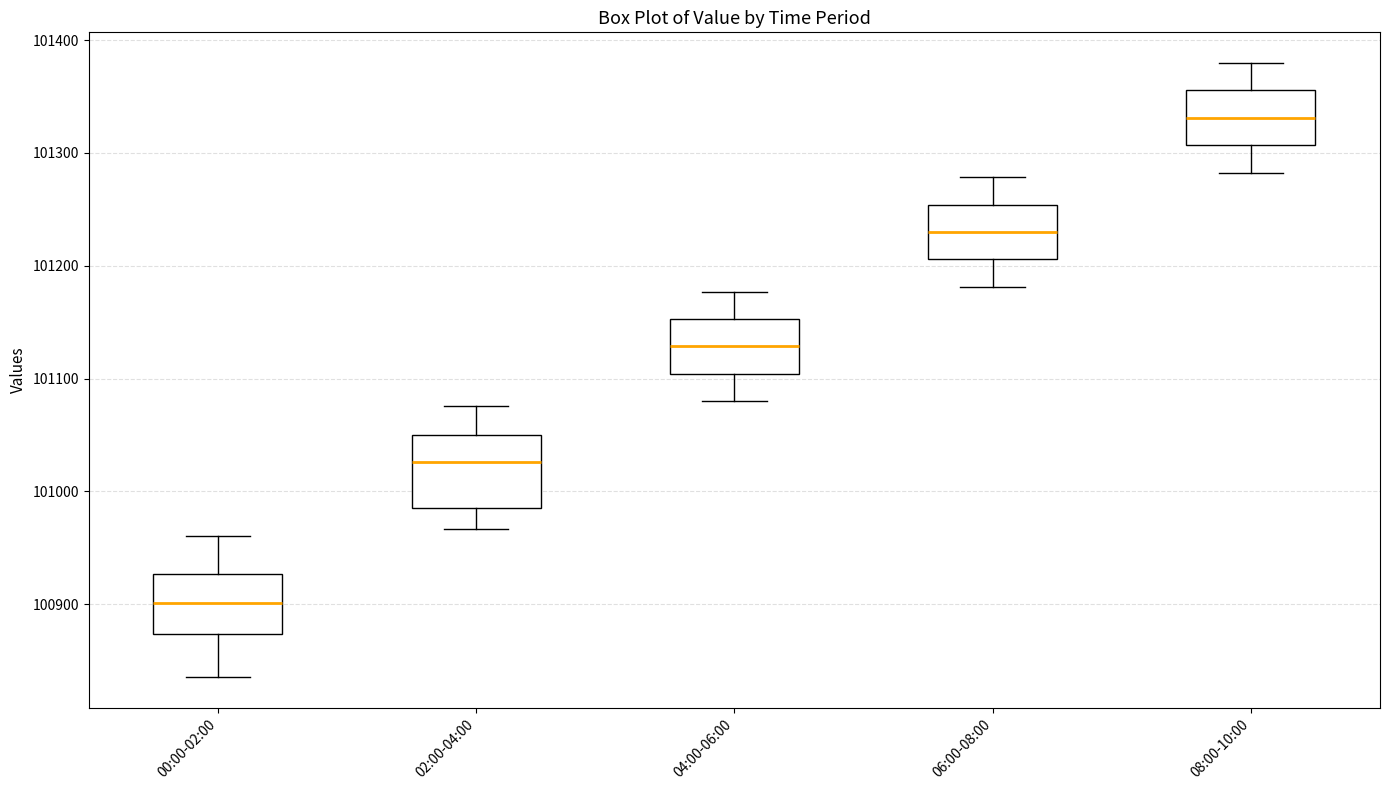

Reading left to right, read every box against the y-axis: the position of its median line, the range the box covers, and the ends of its whiskers. The values are not printed on the chart, so give them approximately, as read against the axis.

00:00-02:00: median 100900, box 100870 to 100930, whiskers 100840 to 100960
02:00-04:00: median 101030, box 100990 to 101050, whiskers 100970 to 101080
04:00-06:00: median 101130, box 101100 to 101150, whiskers 101080 to 101180
06:00-08:00: median 101230, box 101210 to 101250, whiskers 101180 to 101280
08:00-10:00: median 101330, box 101310 to 101360, whiskers 101280 to 101380